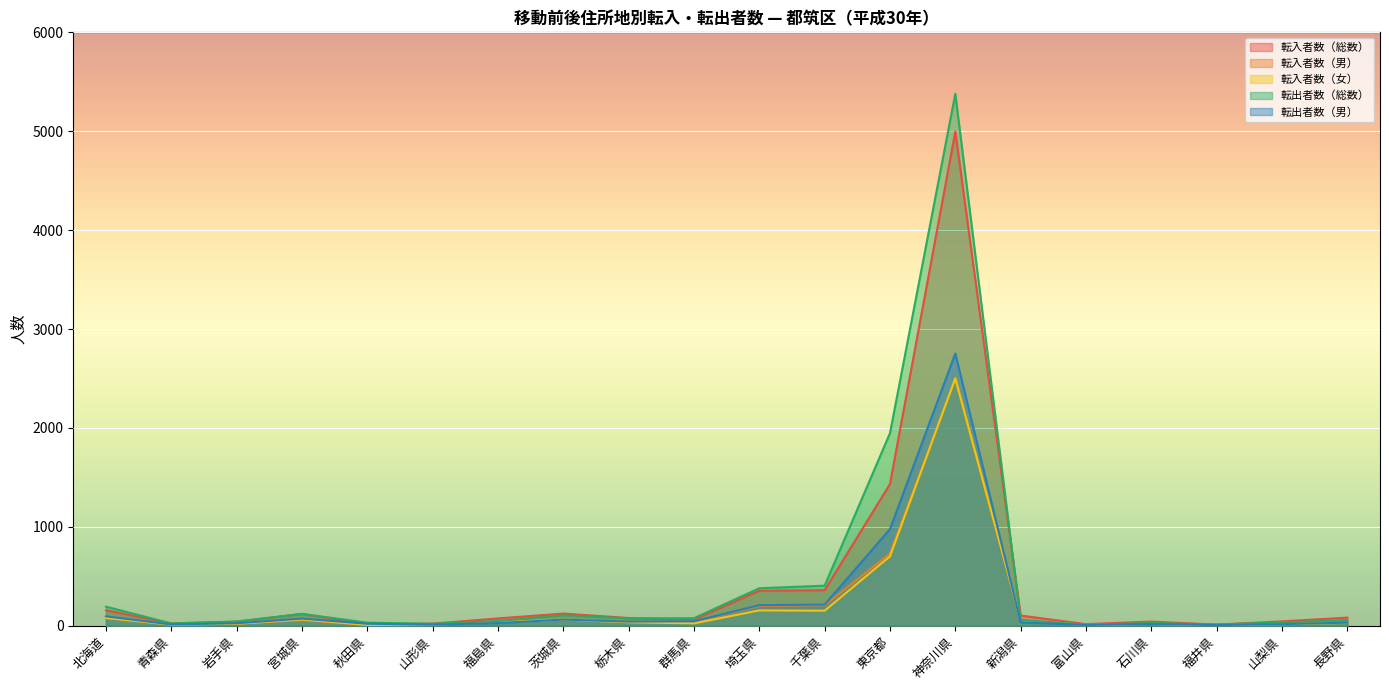

How many series are shown in this chart?

5